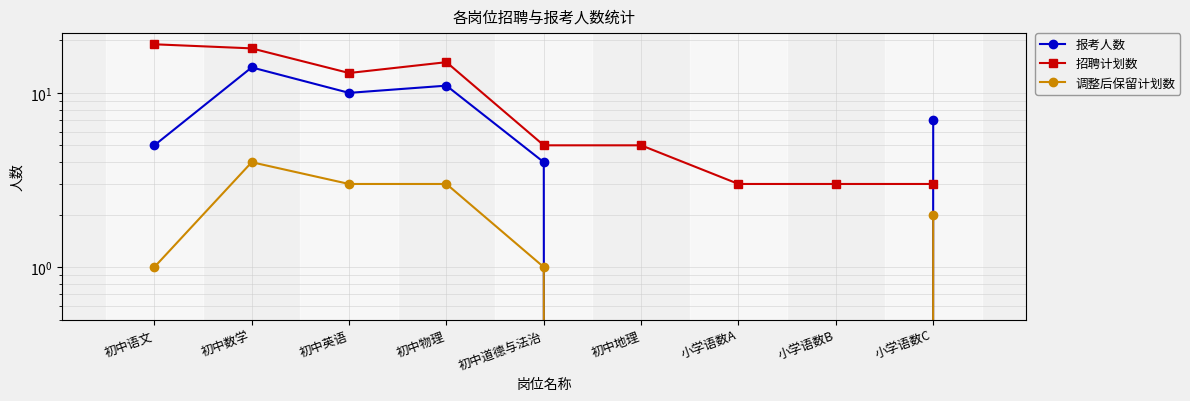

What is the label of the 4th point from the left?

初中物理